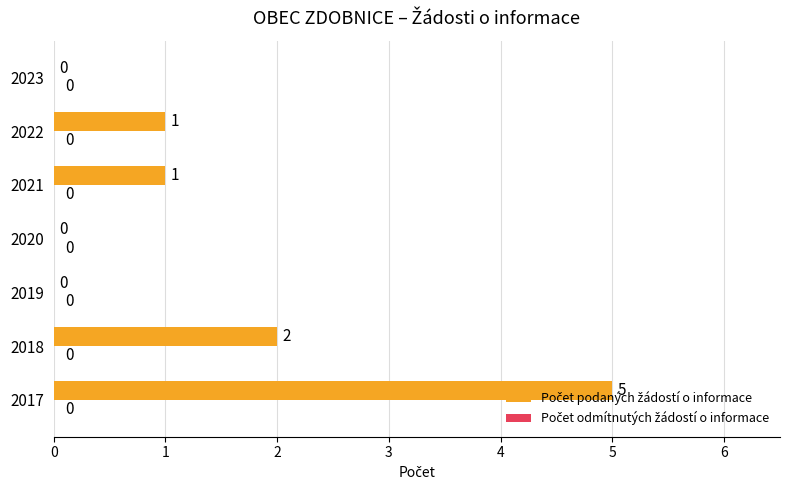

The chart shows a value of -3 at 2019. True or false?

False